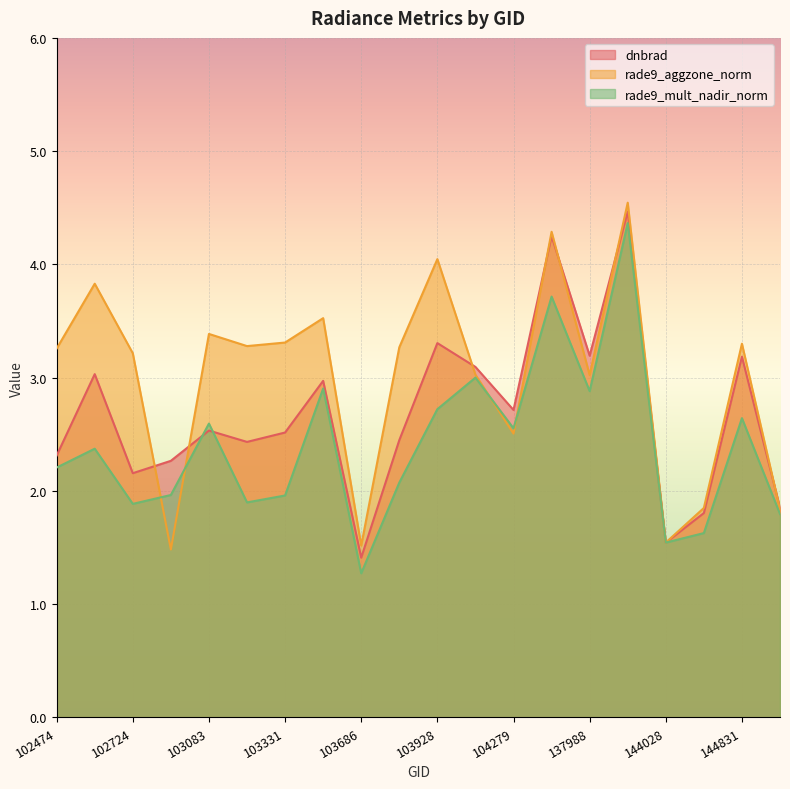

At which label is dnbrad closest to 2?

145028